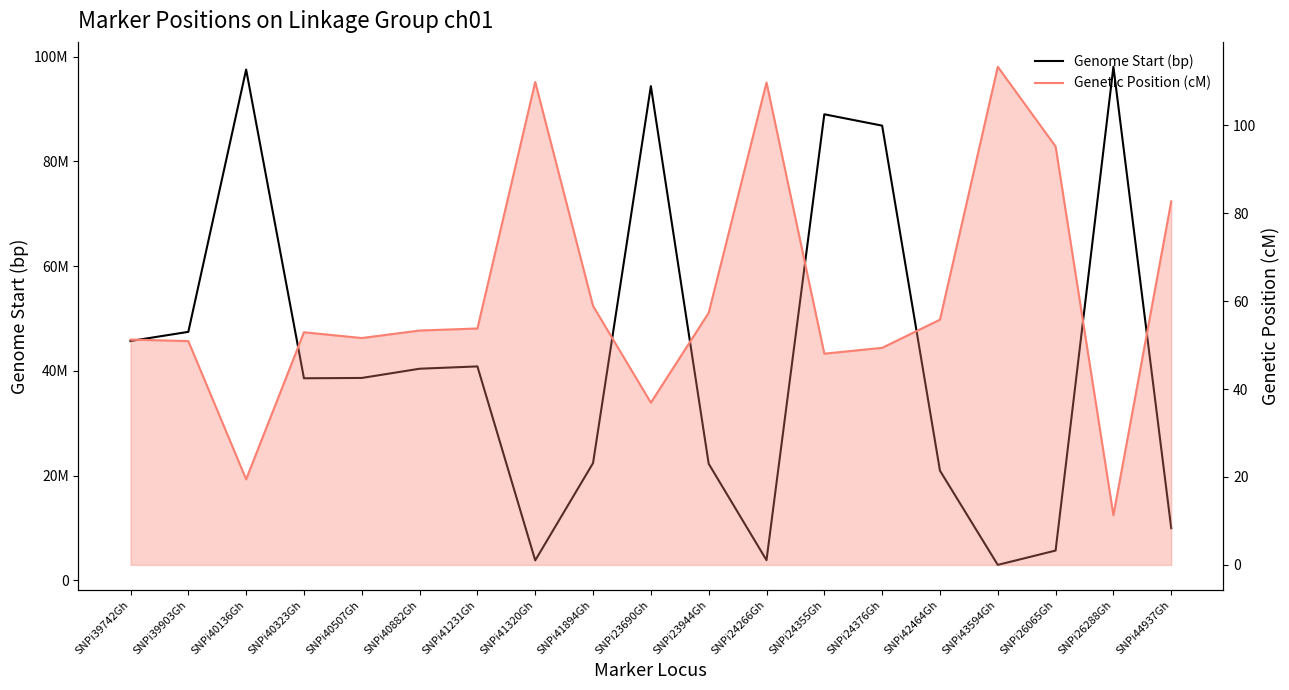

List the series in order of their overall mean, lowest first.

Genetic Position (cM), Genome Start (bp)